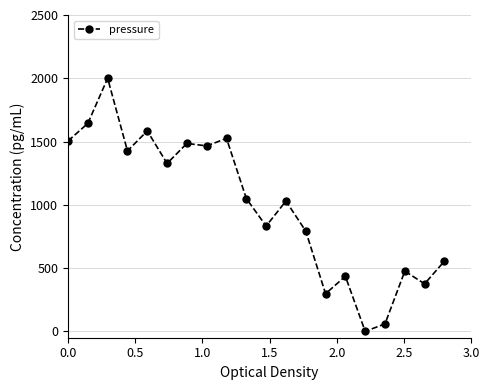

What is the maximum value shown in the chart?

2000.0